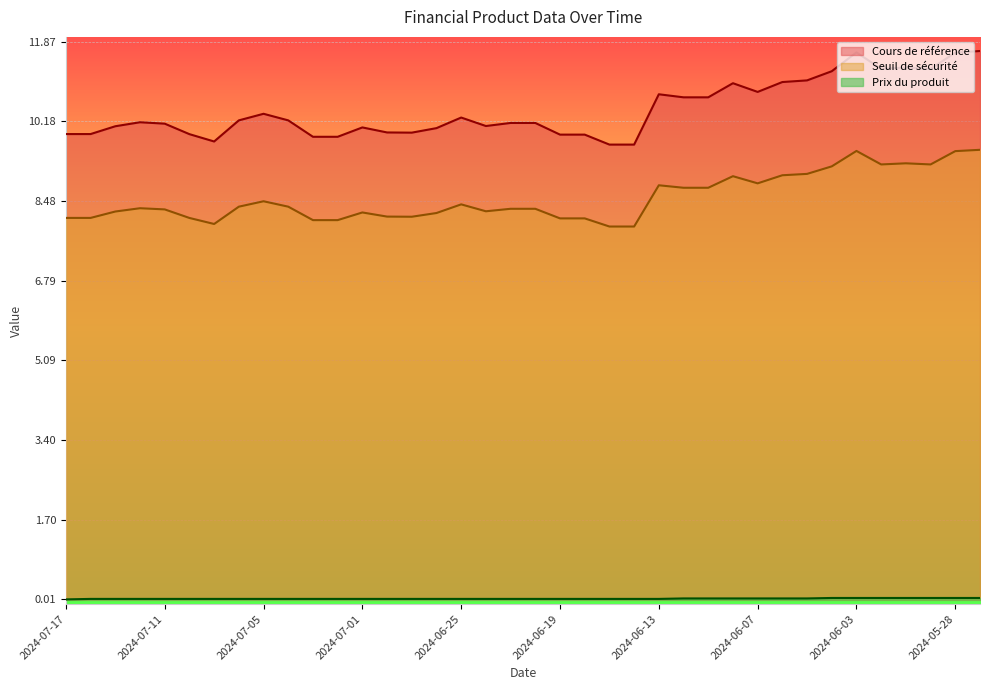

List the labels in order of Cours de référence value, largest first.

2024-05-27, 2024-06-03, 2024-05-28, 2024-05-30, 2024-05-31, 2024-05-29, 2024-06-04, 2024-06-05, 2024-06-06, 2024-06-10, 2024-06-07, 2024-06-13, 2024-06-12, 2024-06-11, 2024-07-05, 2024-06-25, 2024-07-08, 2024-07-04, 2024-07-12, 2024-06-21, 2024-06-20, 2024-07-11, 2024-06-24, 2024-07-15, 2024-07-01, 2024-06-26, 2024-06-28, 2024-06-27, 2024-07-17, 2024-07-16, 2024-07-10, 2024-06-19, 2024-06-18, 2024-07-03, 2024-07-02, 2024-07-09, 2024-06-17, 2024-06-14